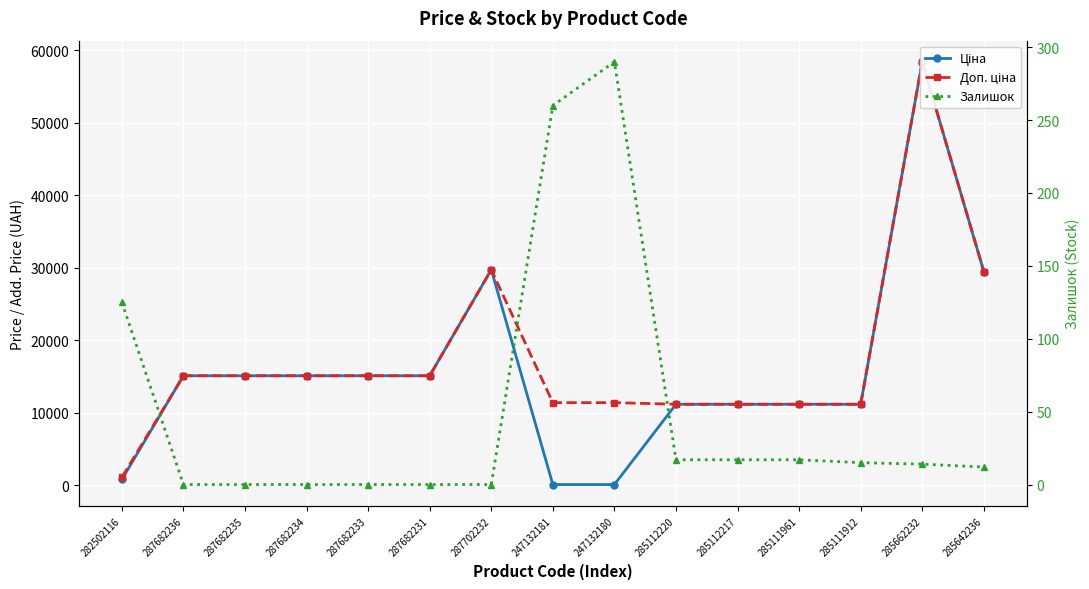

How many lines are shown in the chart?

3